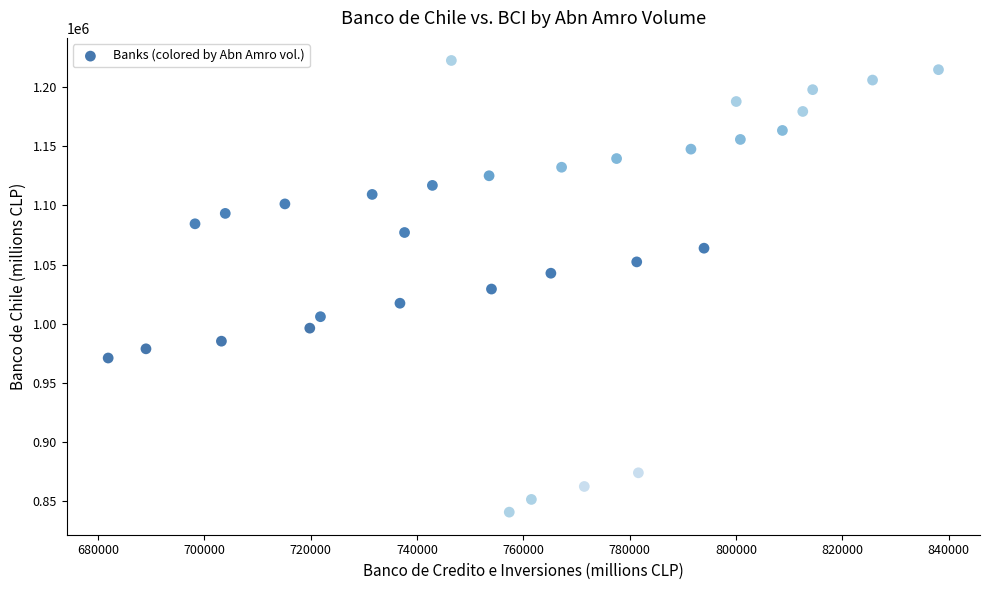

What is the range of X values (max minus min)?

156182